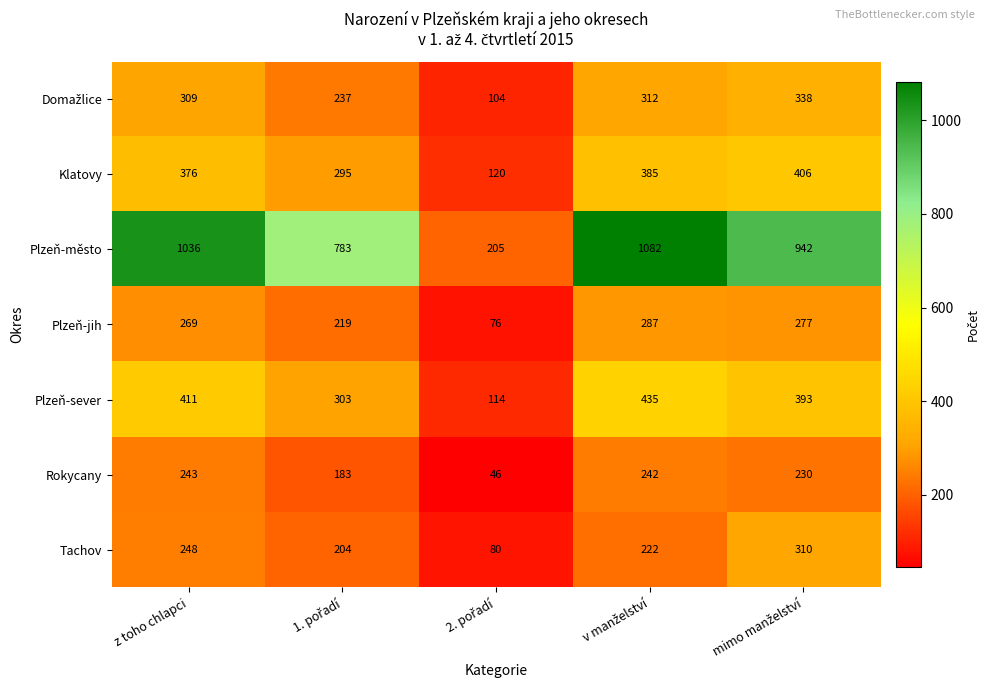

What is the difference between the maximum and minimum values in the Plzeň-město series?

877